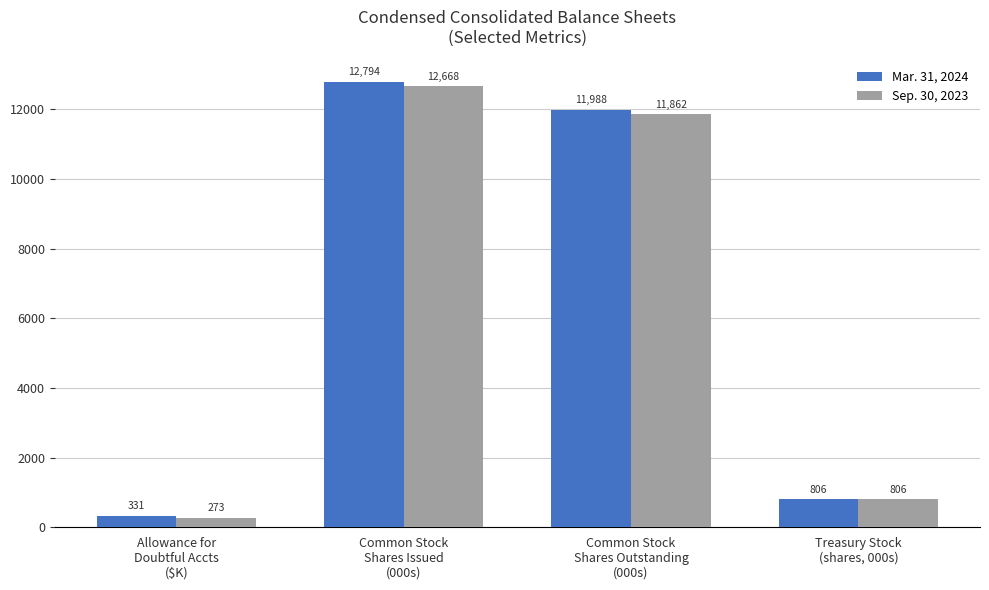

The Sep. 30, 2023 series shows 12668.0 at Common Stock
Shares Issued
(000s). True or false?

True